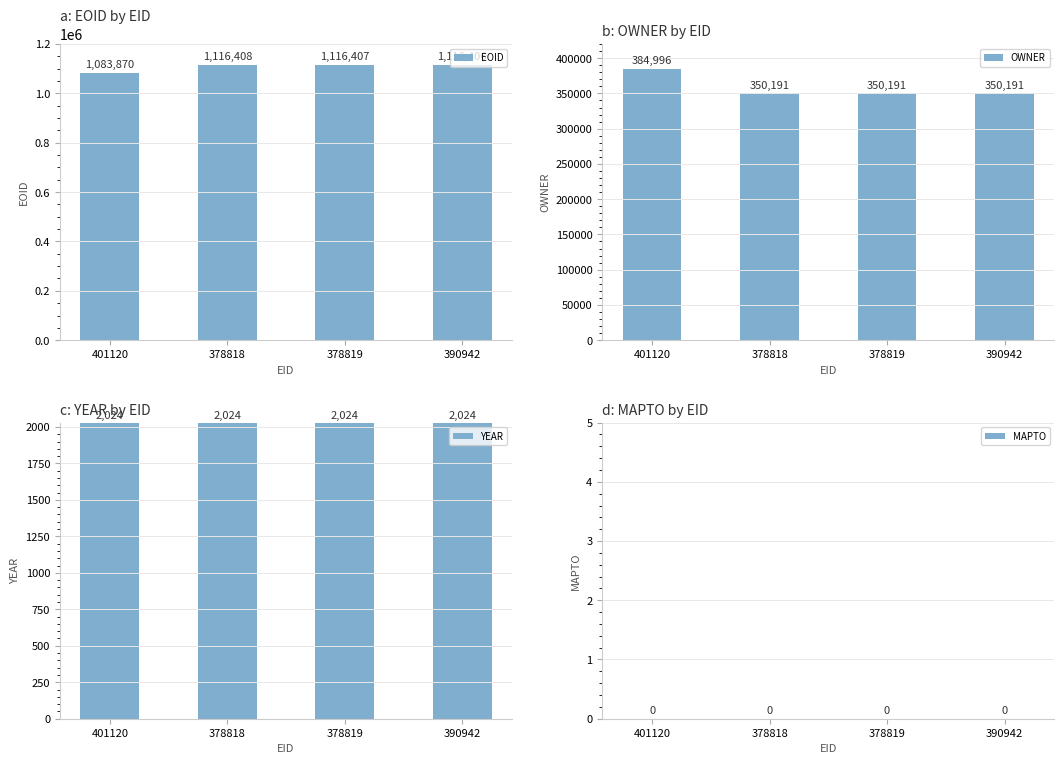

What is the label of the 2nd bar from the right?

378819